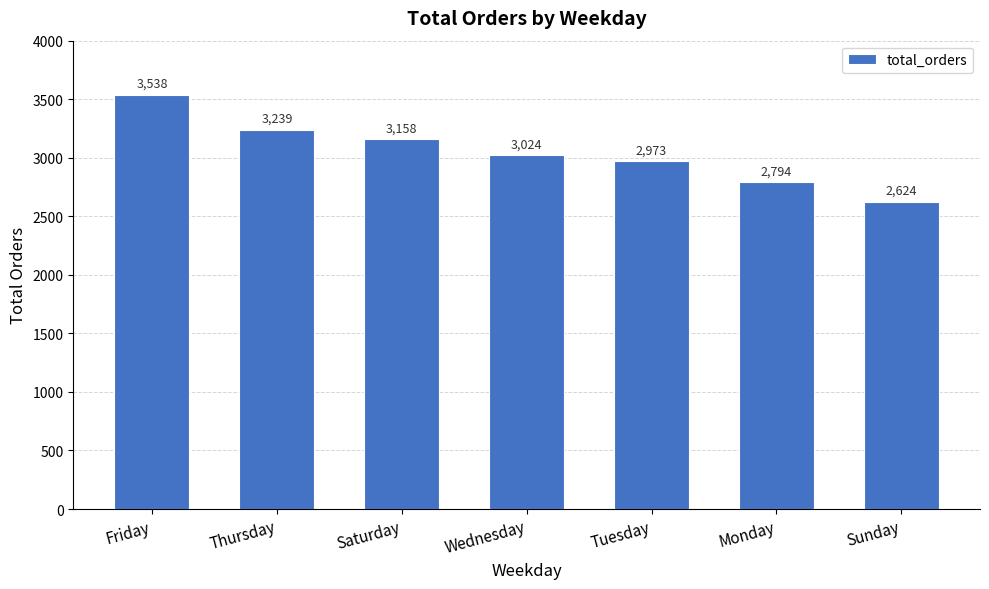

What is the minimum value shown in the chart?

2624